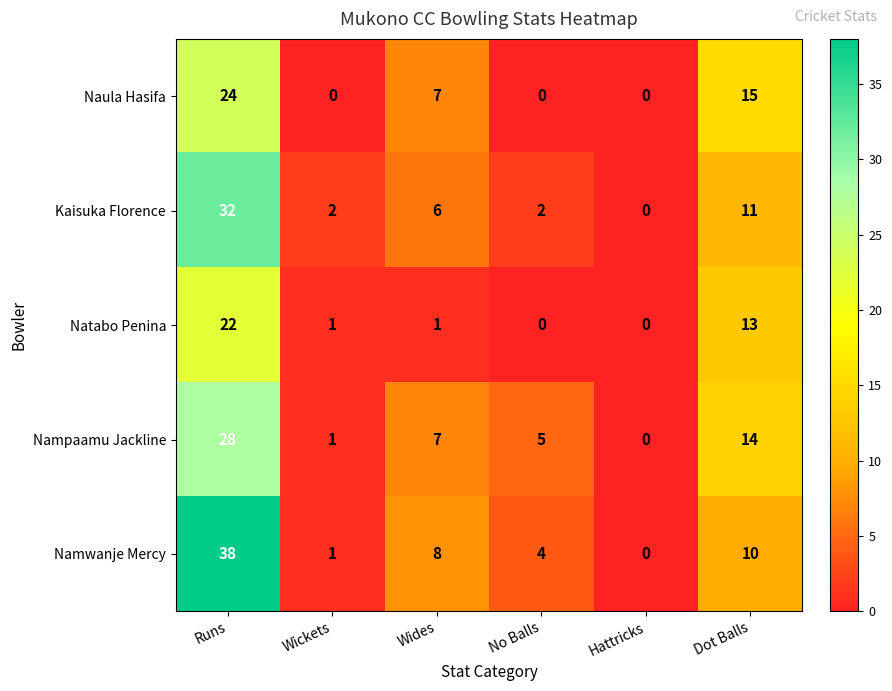

Between Runs and Dot Balls, which series saw the biggest shift?

Namwanje Mercy